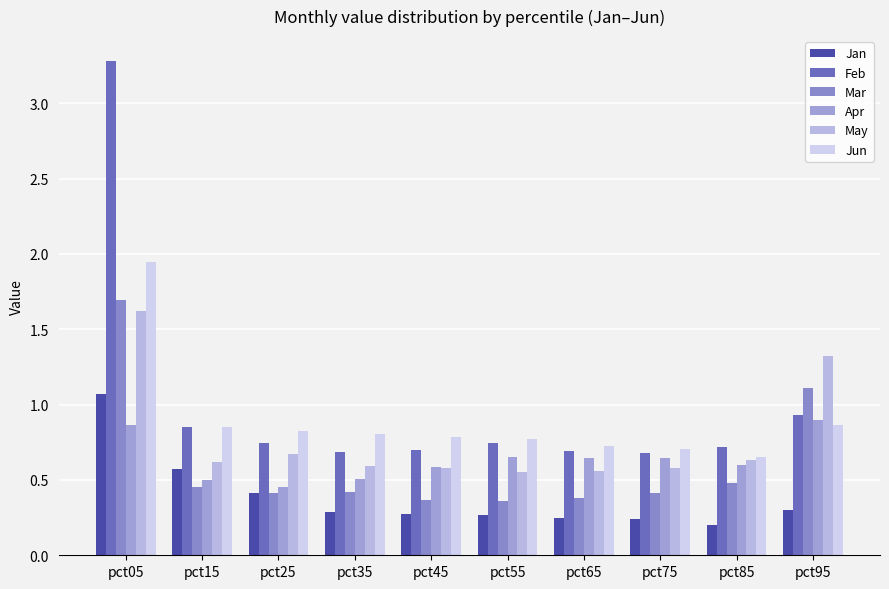

What is the sum of all Jan values?

3.9